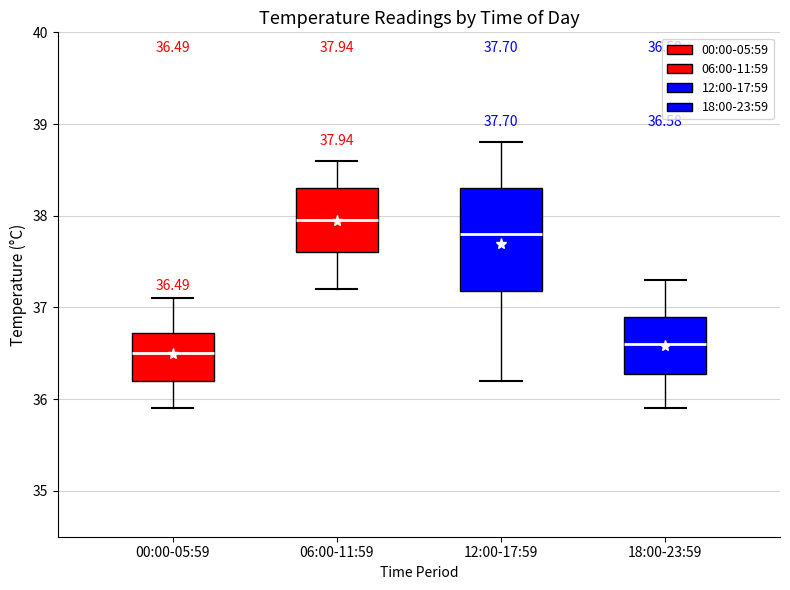

Comparing the boxes themselves (not the whiskers), which one is the tallest?

12:00-17:59